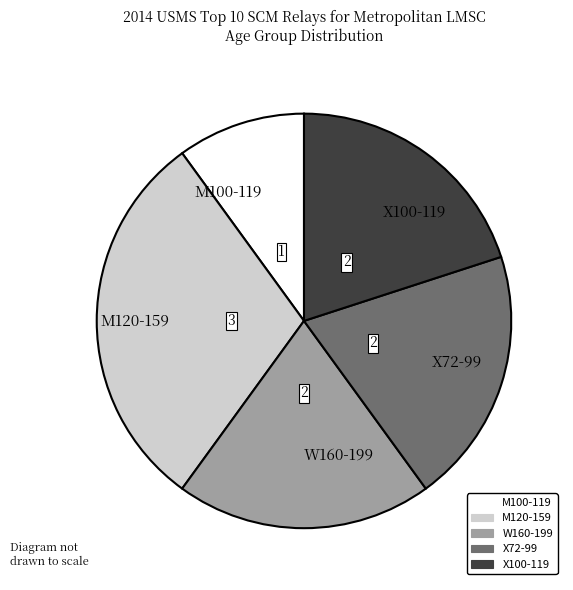

Does any single category account for the majority?

No